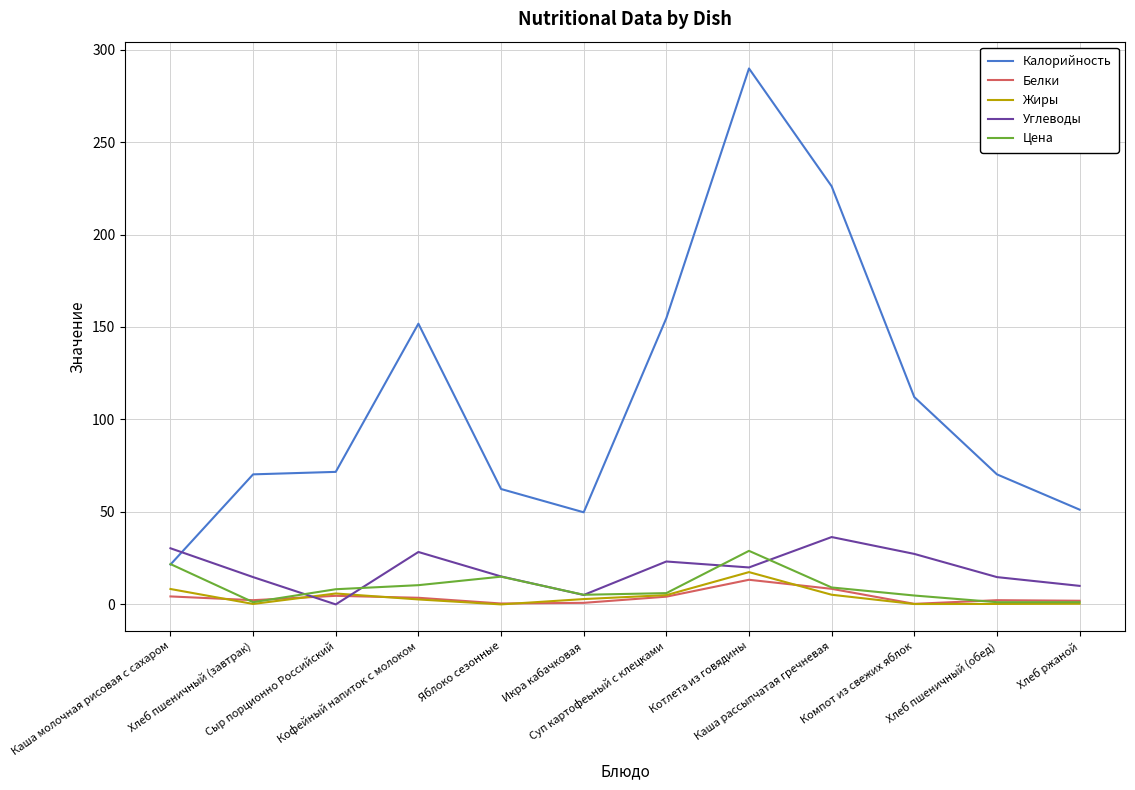

After their last crossing, which series has the higher values: Углеводы or Жиры?

Углеводы